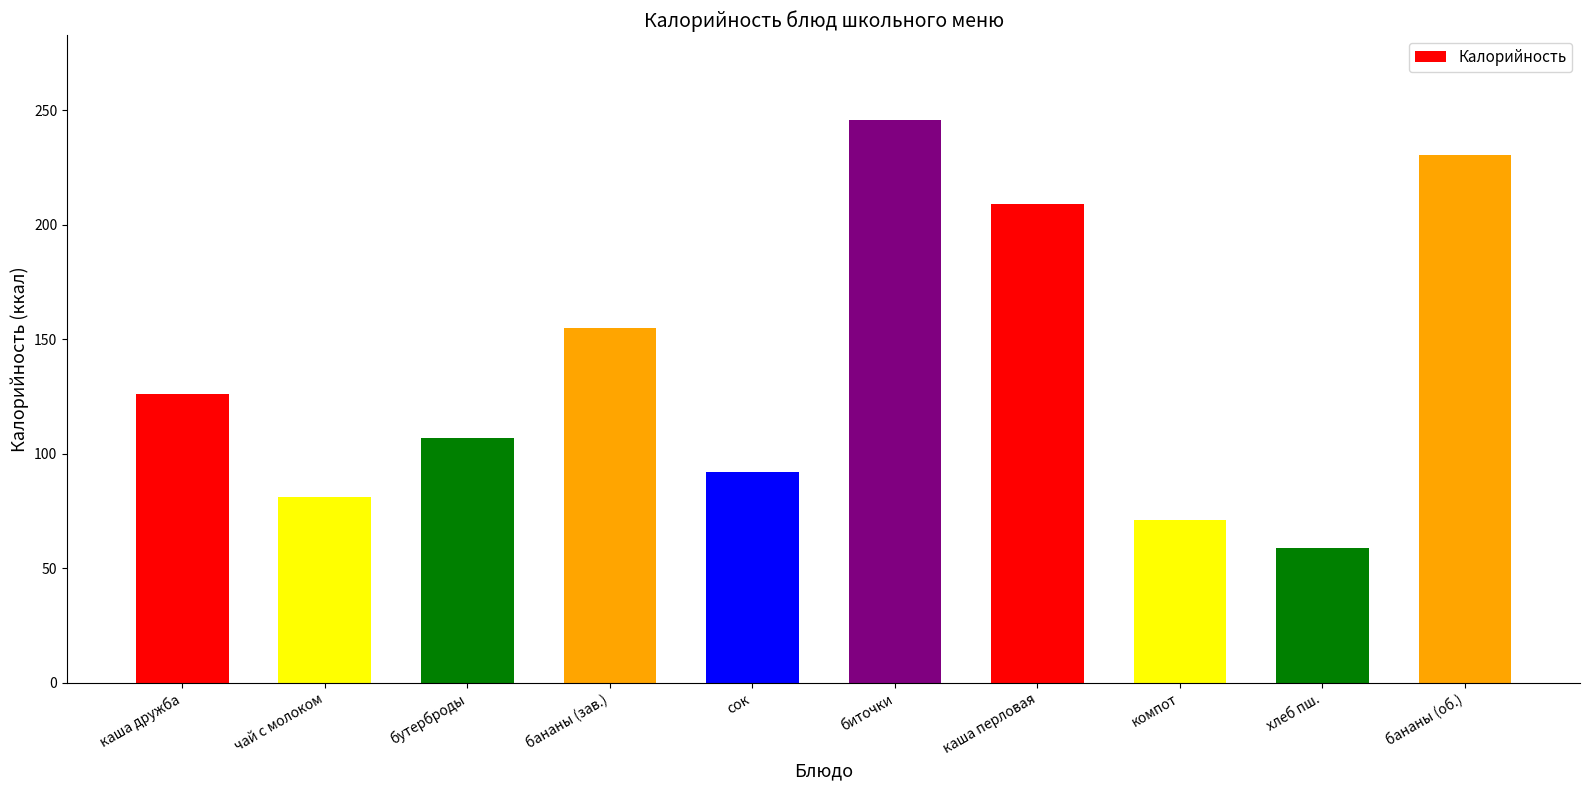

True or false: the data shows 131.8 at сок.

False